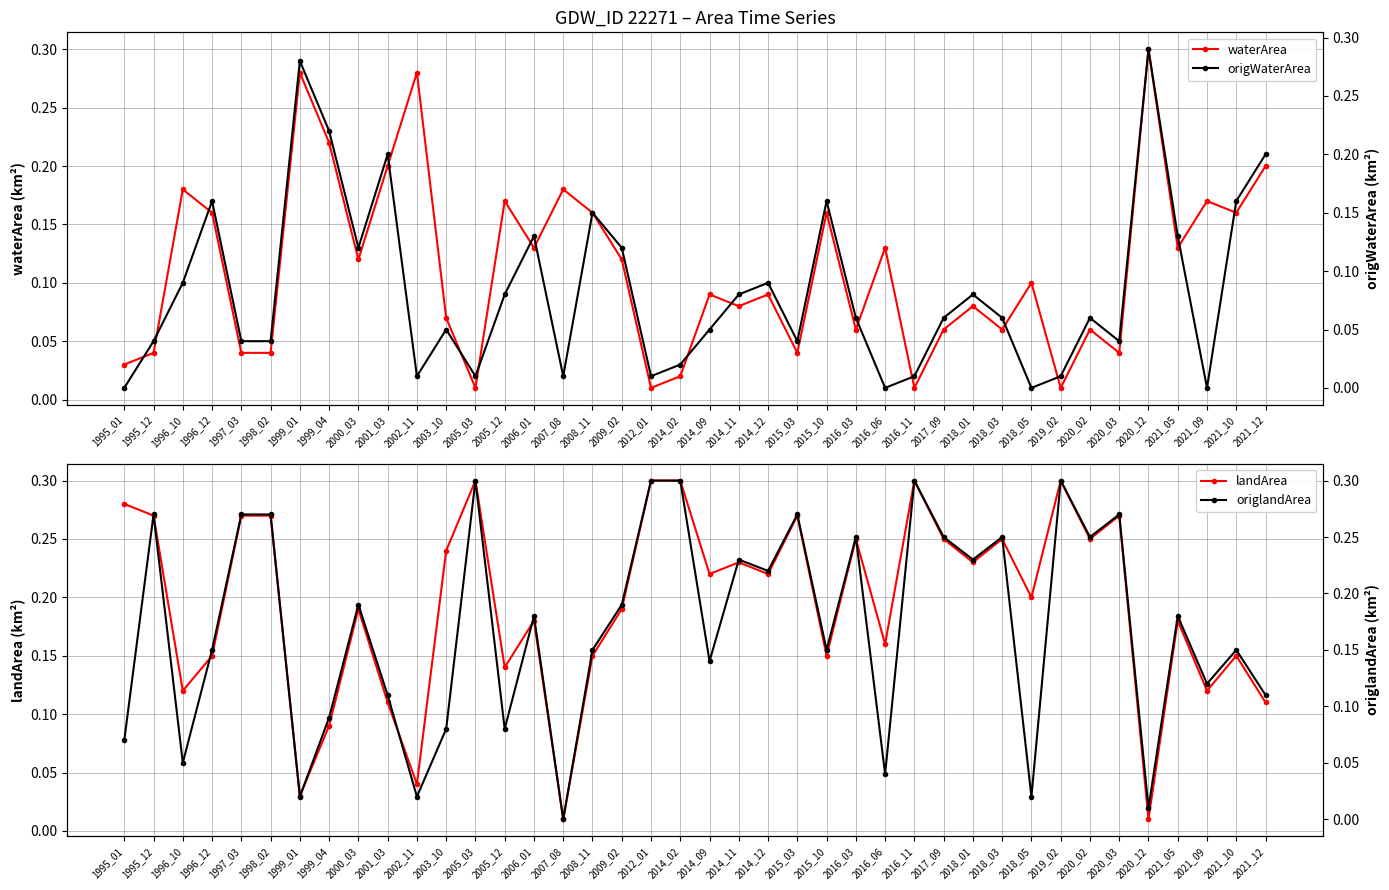

What is the value of the waterArea point at the 23rd from the left?

0.1